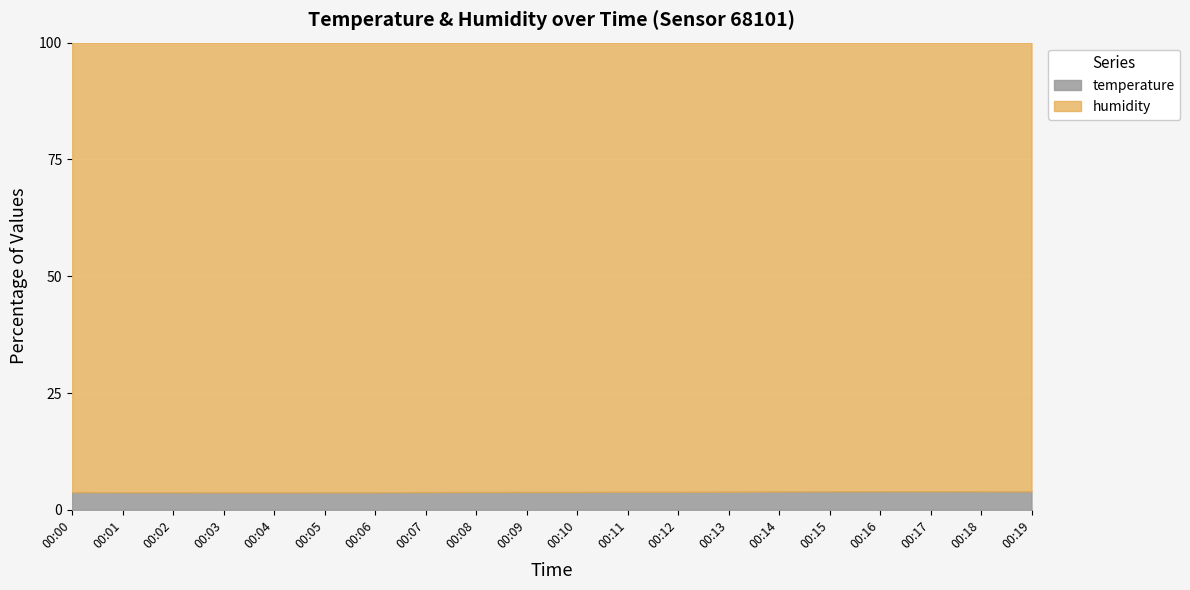

True or false: temperature and humidity cross at least once.

False